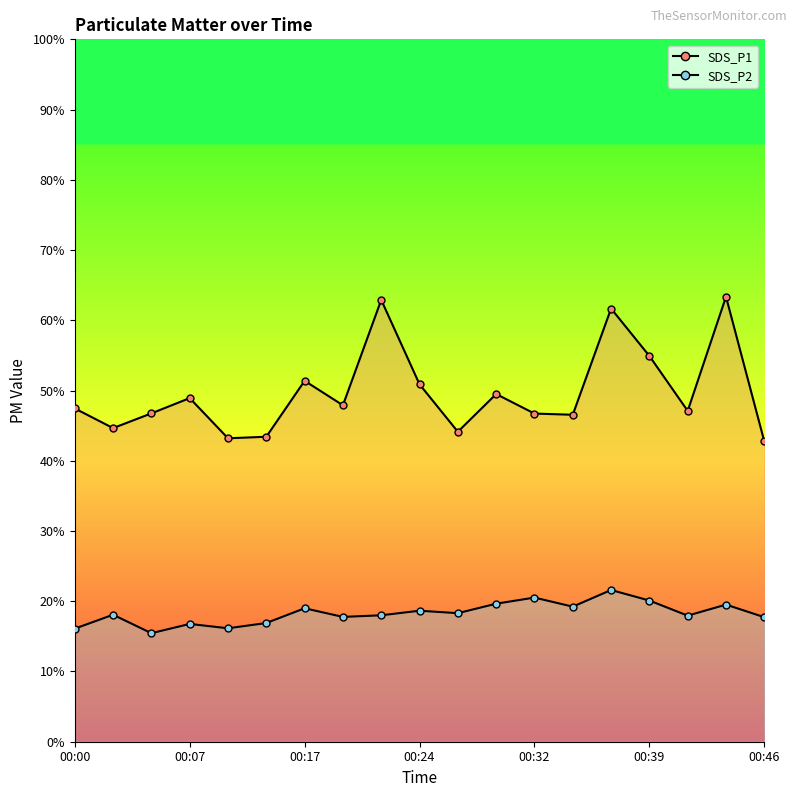

At how many categories does at least one series exceed 40?

19